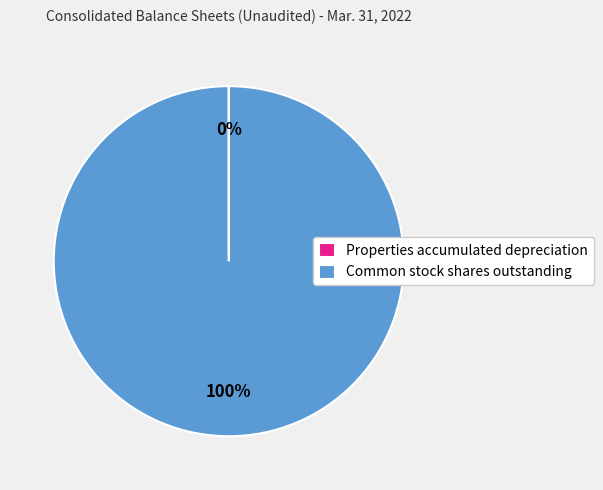

To the nearest percent, what is the difference between the largest and smallest slice percentages?

100%